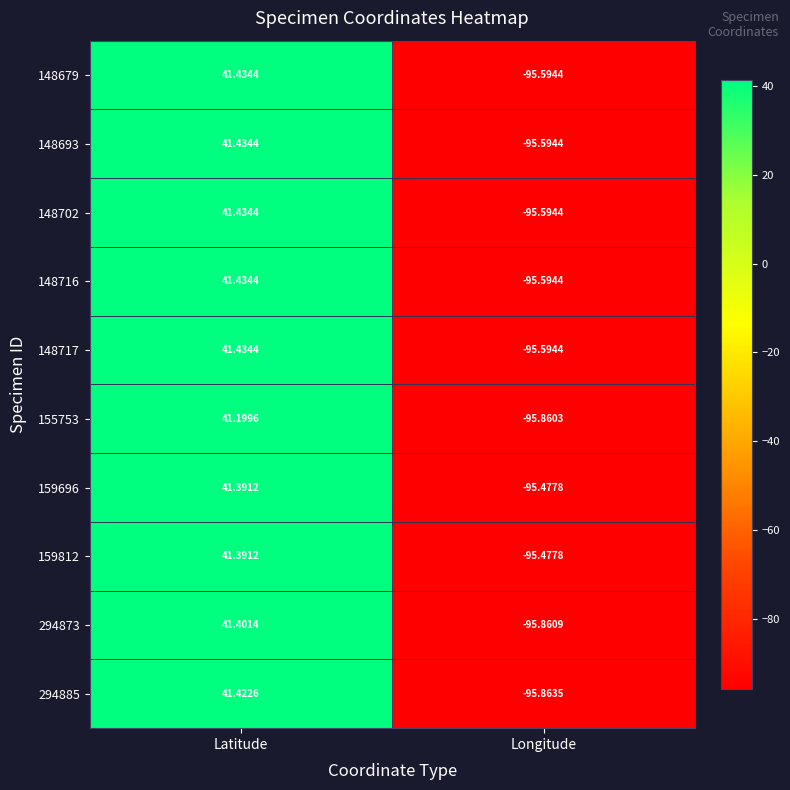

Which series has the largest range (max minus min)?

294885